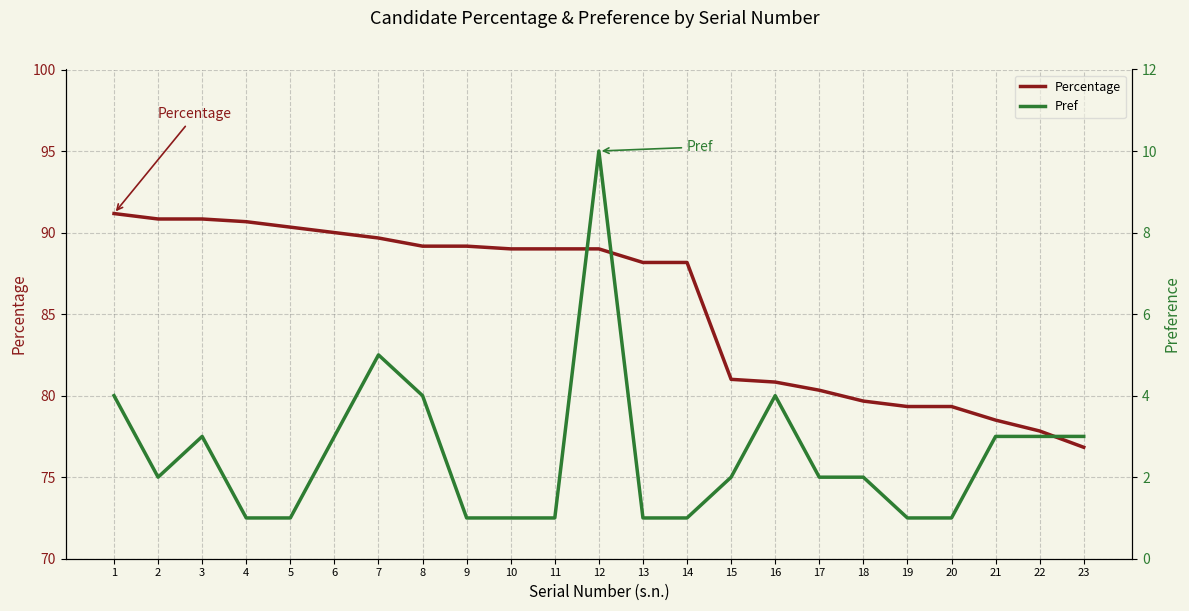

Reading right to left, list all the values displayed in this chart.

Percentage: 23=76.8	22=77.8	21=78.5	20=79.3	19=79.3	18=79.7	17=80.3	16=80.8	15=81.0	14=88.2	13=88.2	12=89.0	11=89.0	10=89.0	9=89.2	8=89.2	7=89.7	6=90.0	5=90.3	4=90.7	3=90.8	2=90.8	1=91.2
Pref: 23=3.0	22=3.0	21=3.0	20=1.0	19=1.0	18=2.0	17=2.0	16=4.0	15=2.0	14=1.0	13=1.0	12=10.0	11=1.0	10=1.0	9=1.0	8=4.0	7=5.0	6=3.0	5=1.0	4=1.0	3=3.0	2=2.0	1=4.0